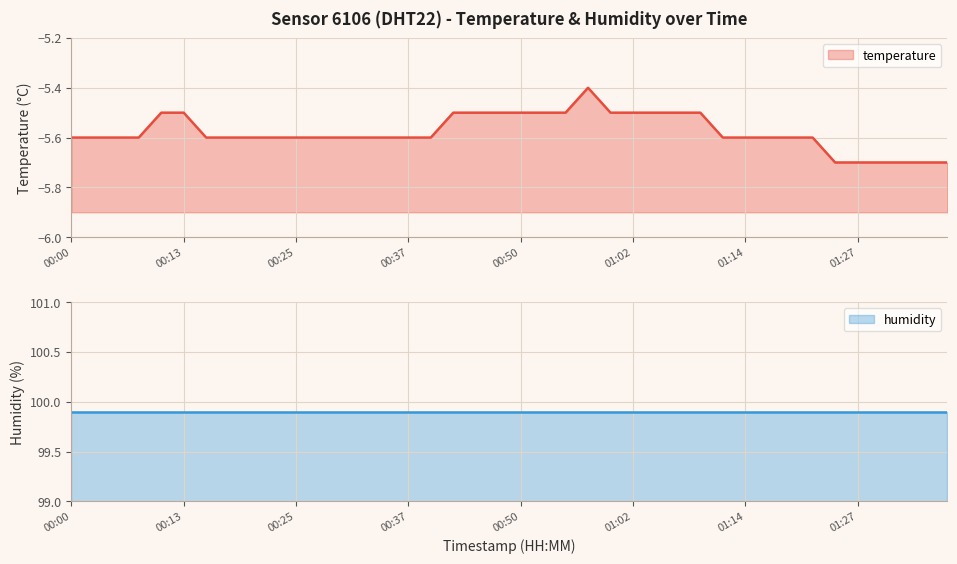

What is the greatest value displayed?

-5.4